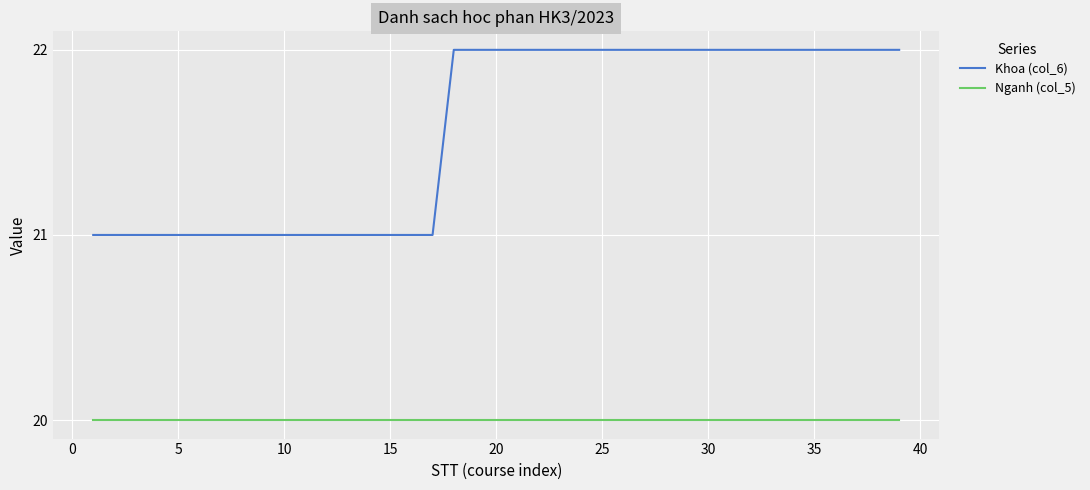

Which series has the widest spread of values?

Khoa (col_6)